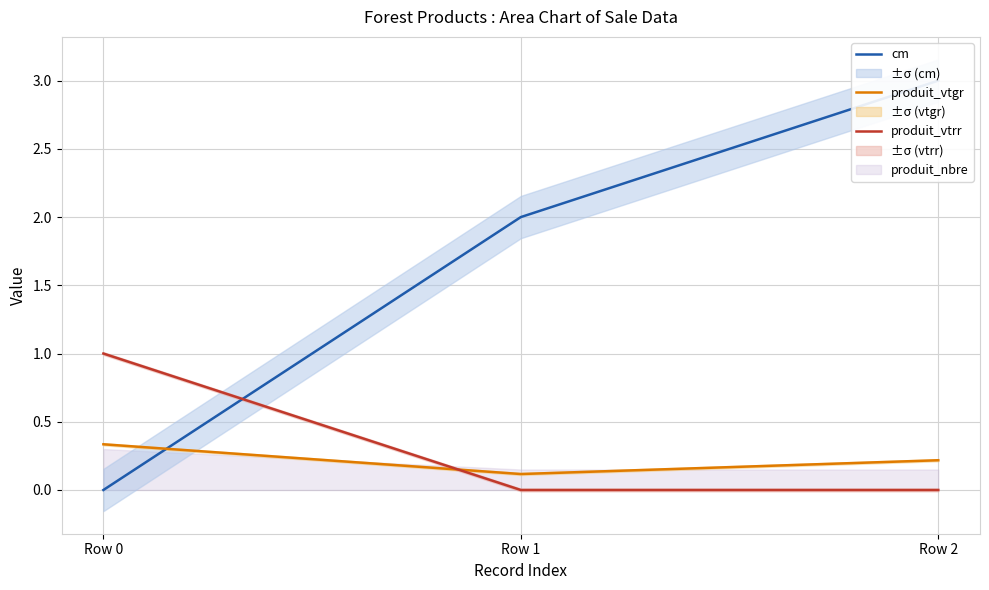

Which category has the lowest value across all series?

Row 0